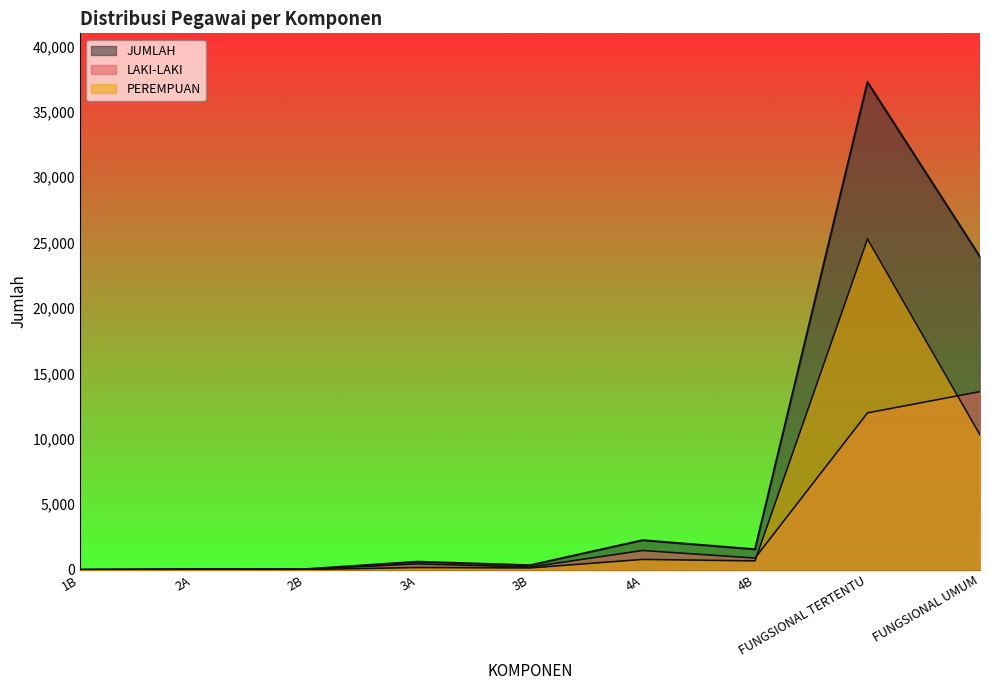

How many times do LAKI-LAKI and PEREMPUAN cross each other?

2